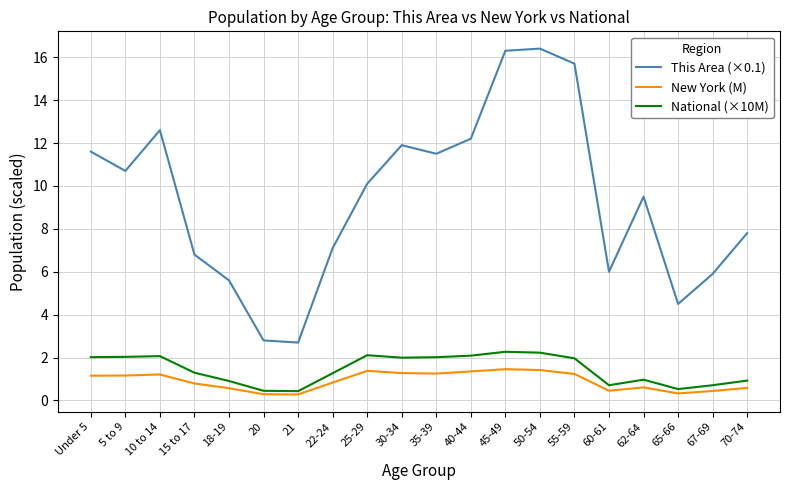

The National (×10M) series shows 2.3 at 45-49. True or false?

True